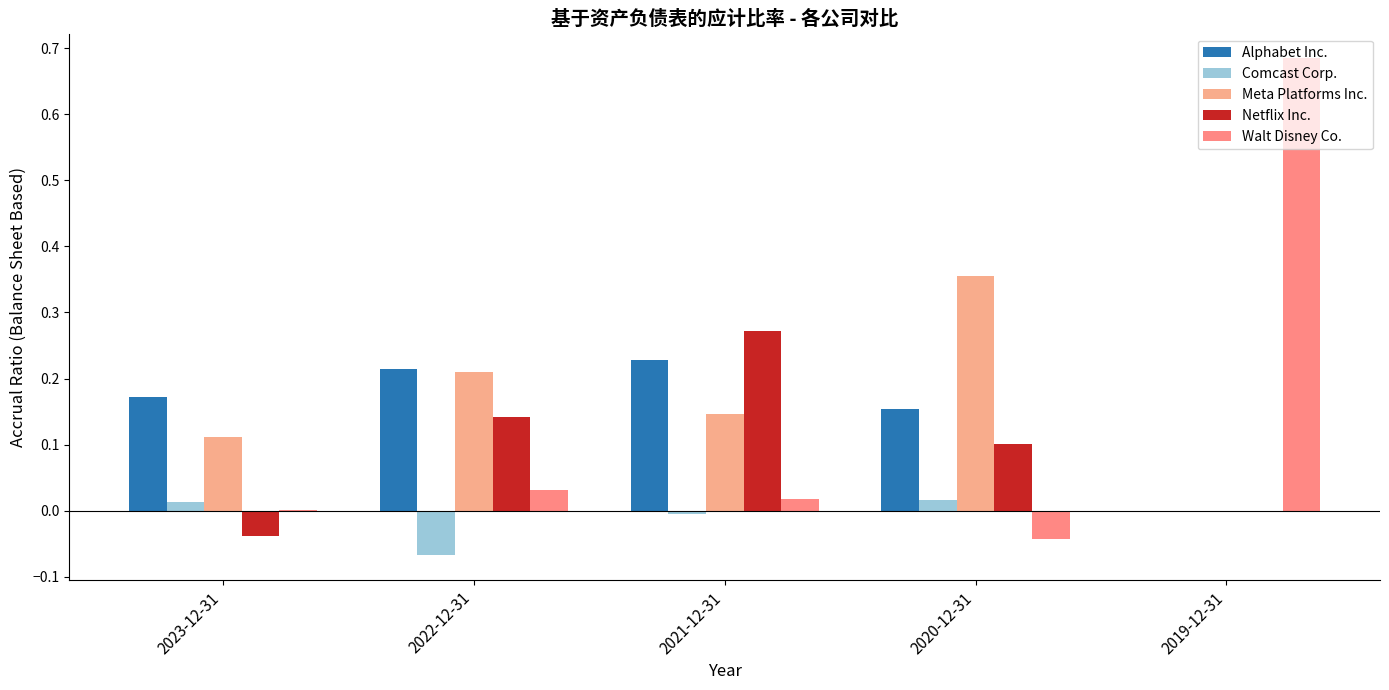

Between 2020-12-31 and 2021-12-31, which is larger?

2021-12-31